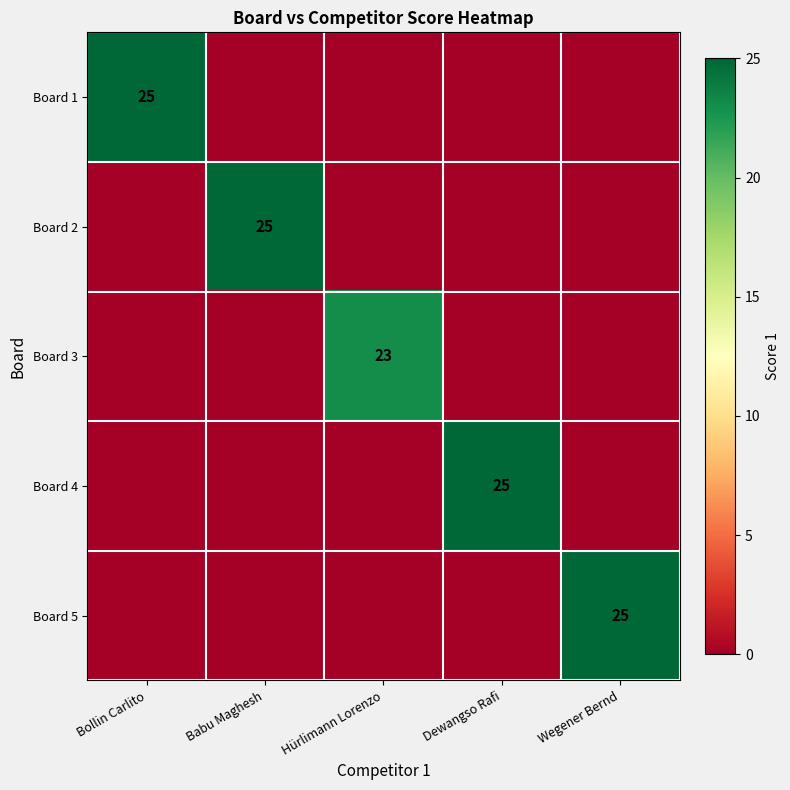

Is the value of Board 5 at Bollin Carlito greater than the value of Board 1 at Wegener Bernd?

No